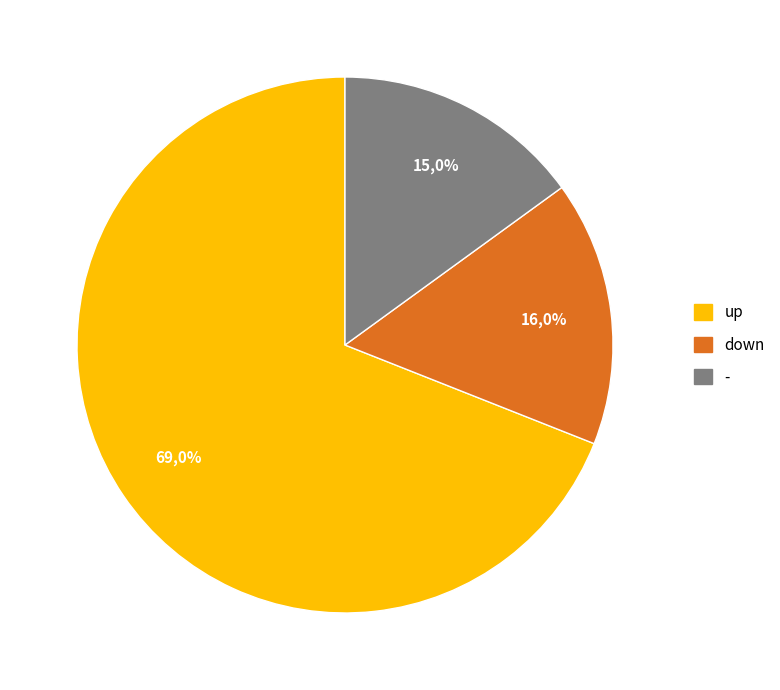

To the nearest percent, what is the average slice percentage?

33%